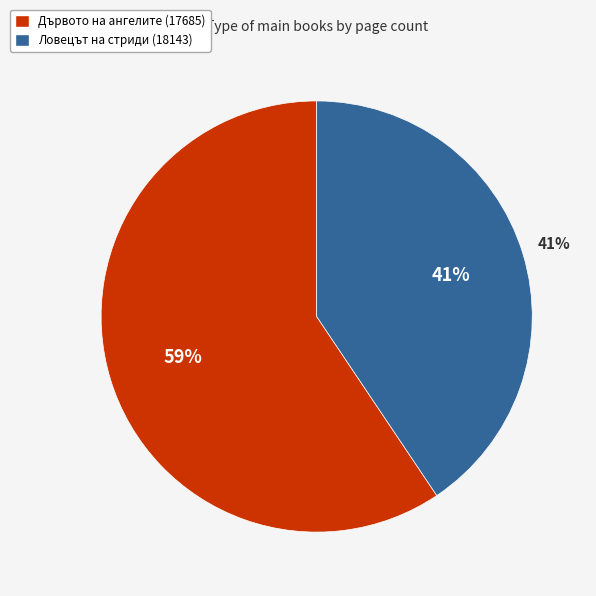

To the nearest percent, what portion does Ловецът на стриди (18143) represent?

41%